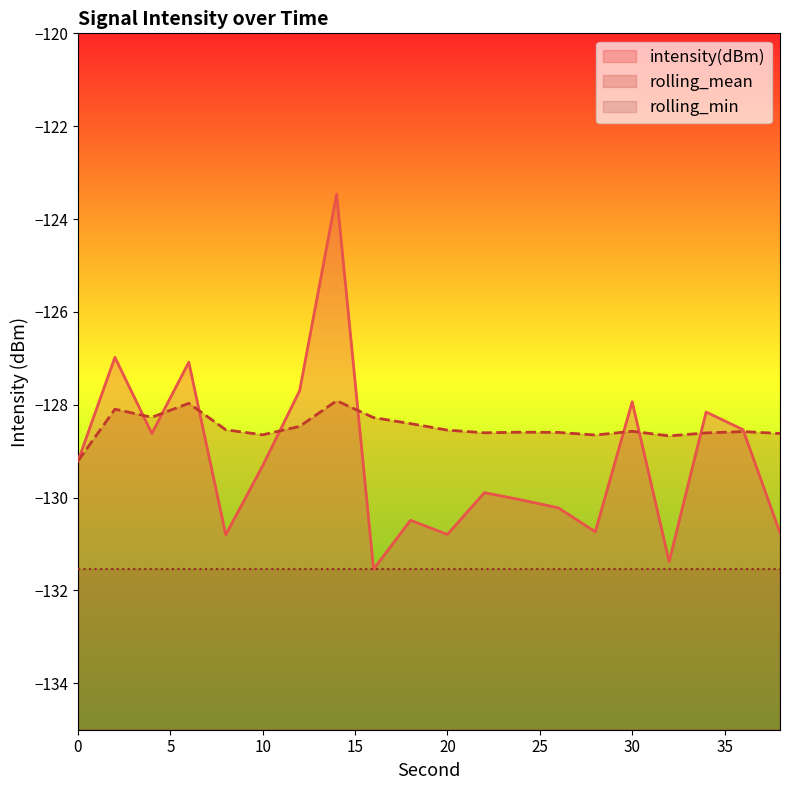

Between which two adjacent categories do intensity(dBm) and rolling_mean first intersect?

2 and 4